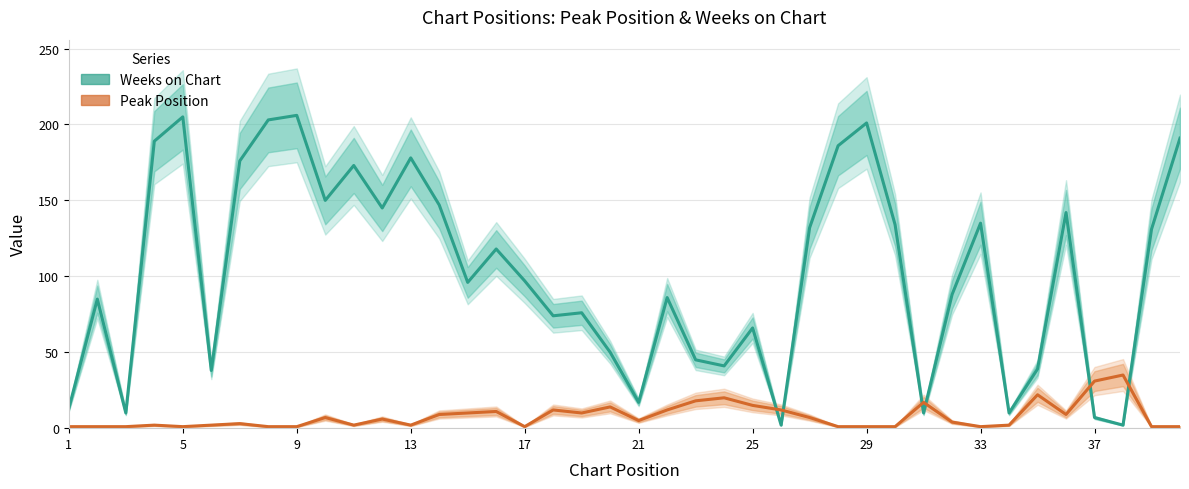

What is the maximum value for Weeks on Chart?

206